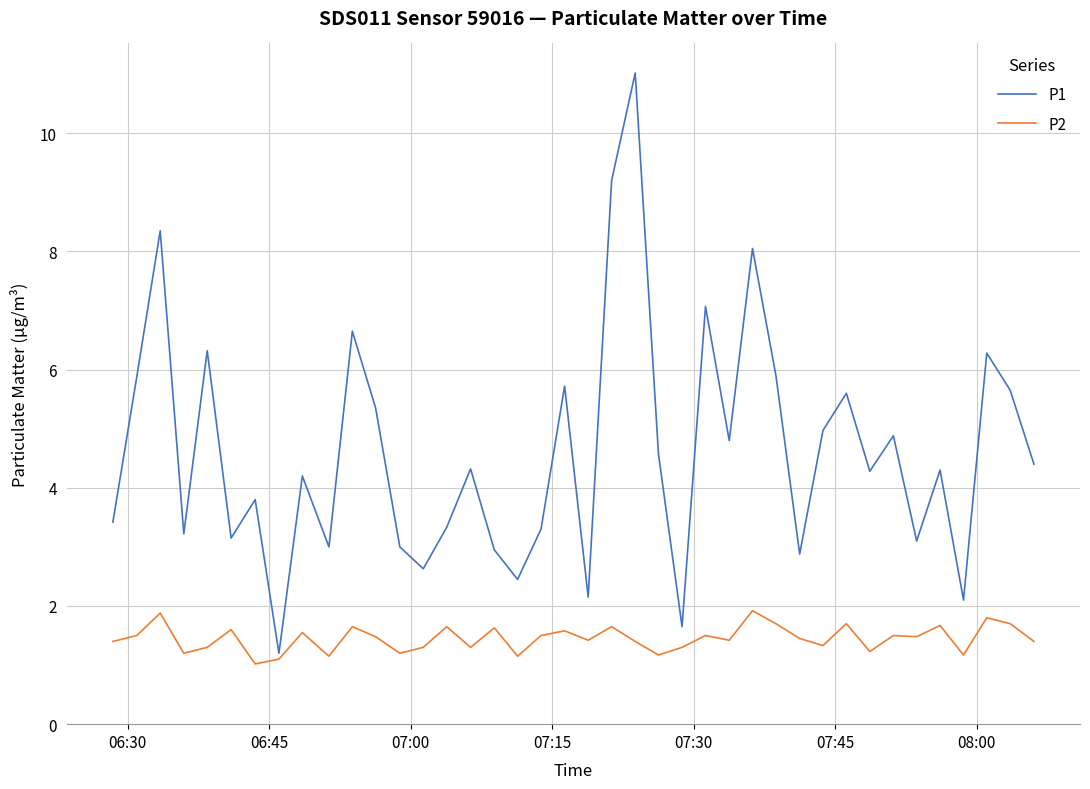

Which series has the largest total across all categories?

P1